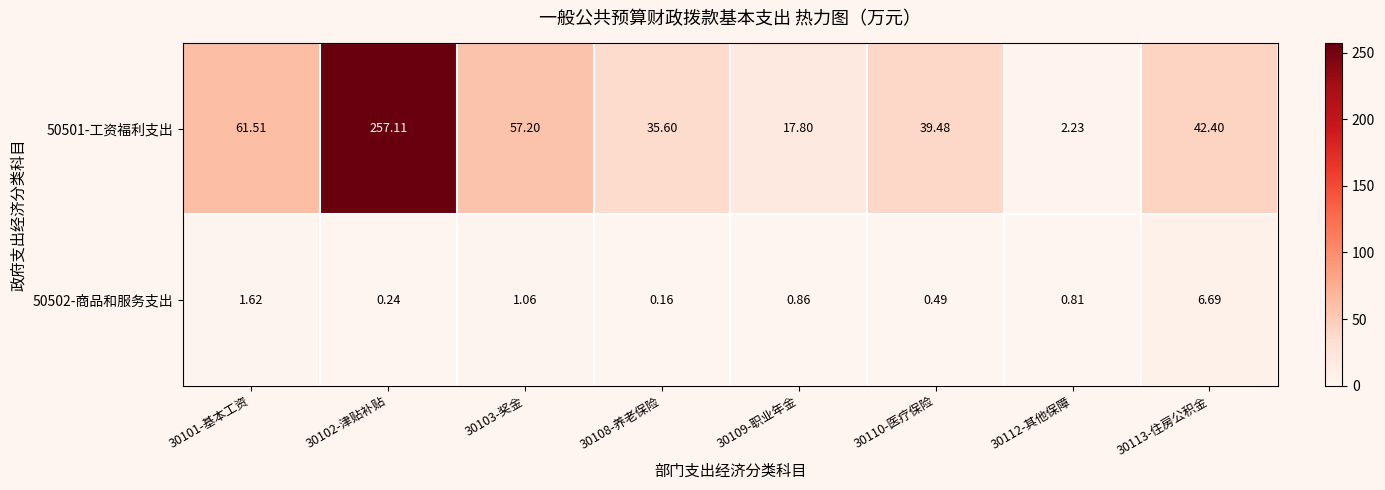

Is the value of 50501-工资福利支出 at 30112-其他保障 greater than the value of 50502-商品和服务支出 at 30101-基本工资?

Yes